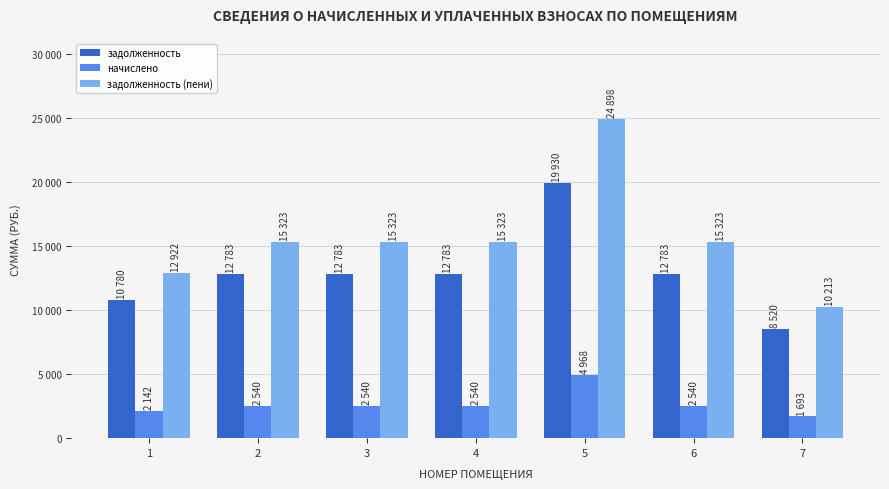

The value of задолженность at 3 is 19924.8. True or false?

False